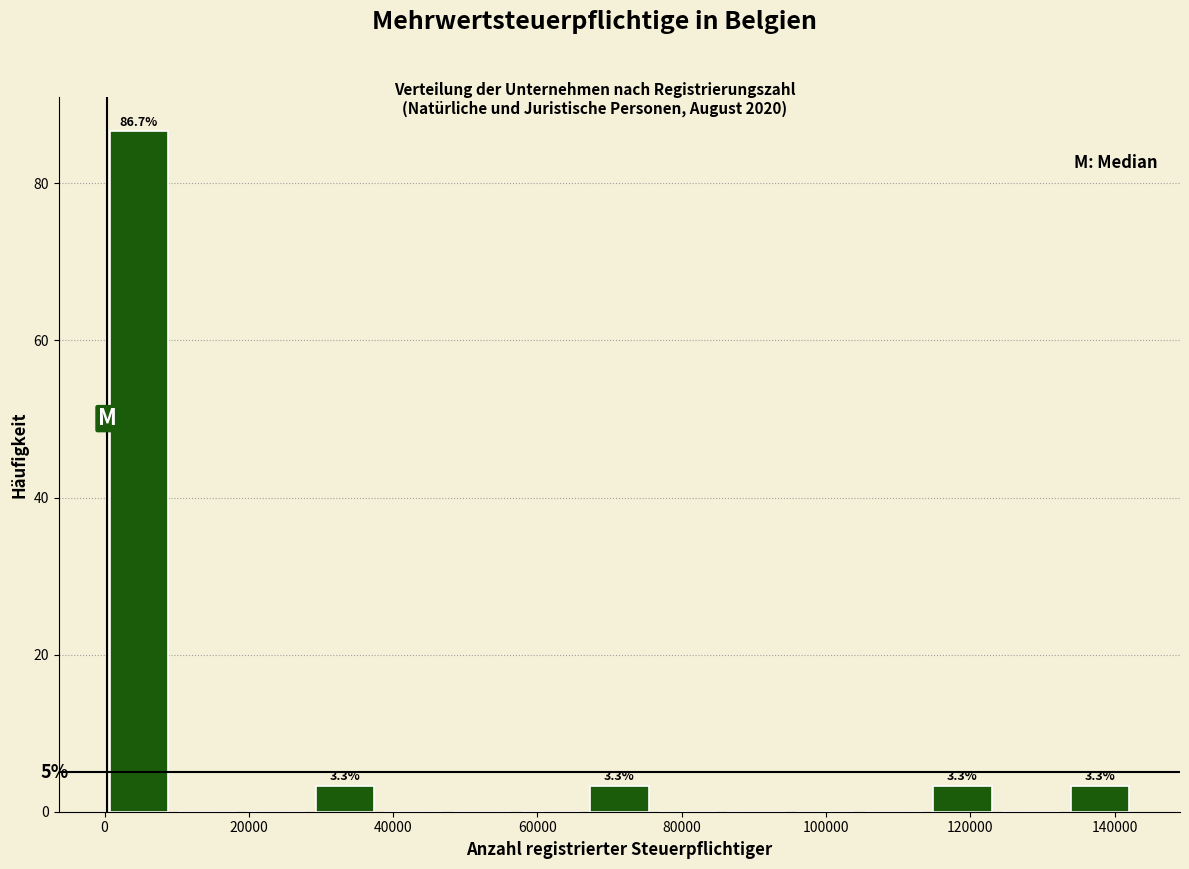

Over which range of the x-axis is the bar tallest?

0 to 10000